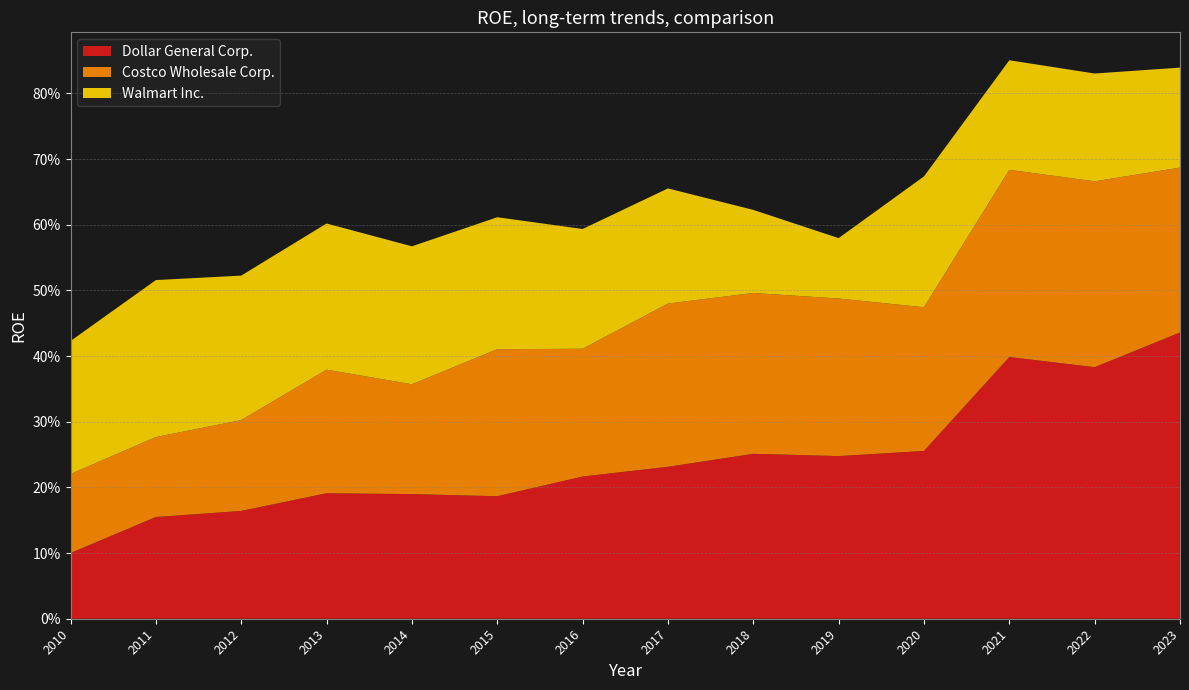

Reading left to right, list all the values displayed in this chart.

Dollar General Corp.: 0.1	0.2	0.2	0.2	0.2	0.2	0.2	0.2	0.3	0.2	0.3	0.4	0.4	0.4
Costco Wholesale Corp.: 0.1	0.1	0.1	0.2	0.2	0.2	0.2	0.2	0.2	0.2	0.2	0.3	0.3	0.3
Walmart Inc.: 0.2	0.2	0.2	0.2	0.2	0.2	0.2	0.2	0.1	0.1	0.2	0.2	0.2	0.2